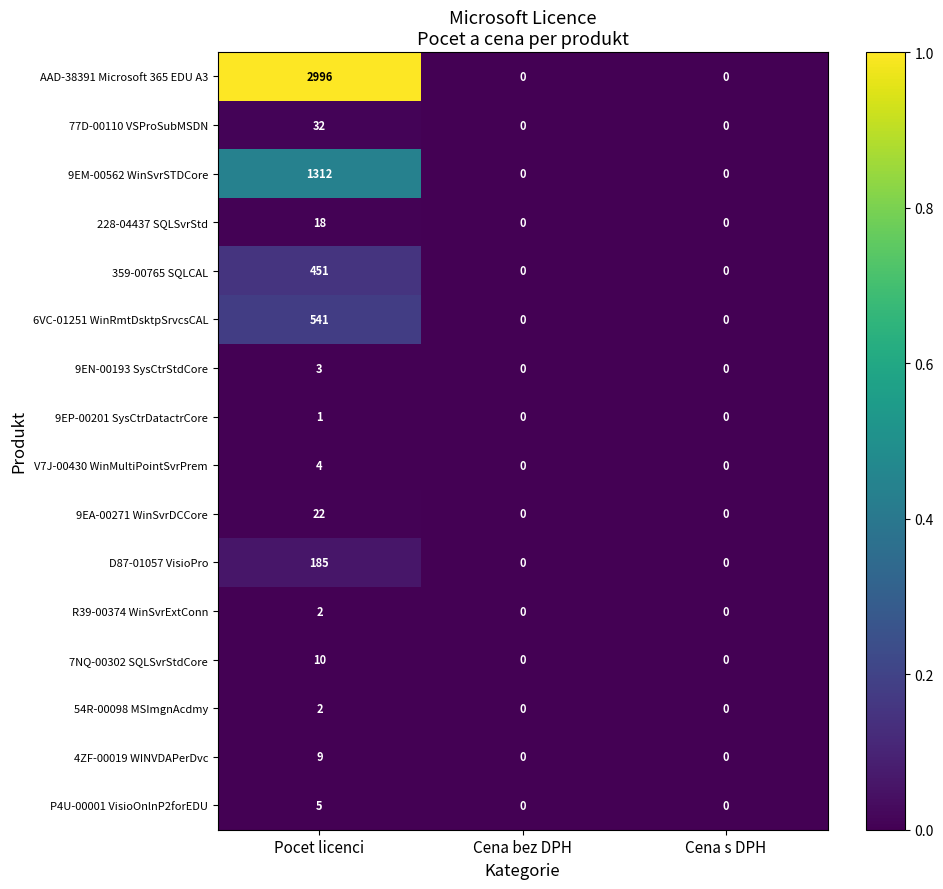

At which category is the sum across all series the highest?

Pocet licenci